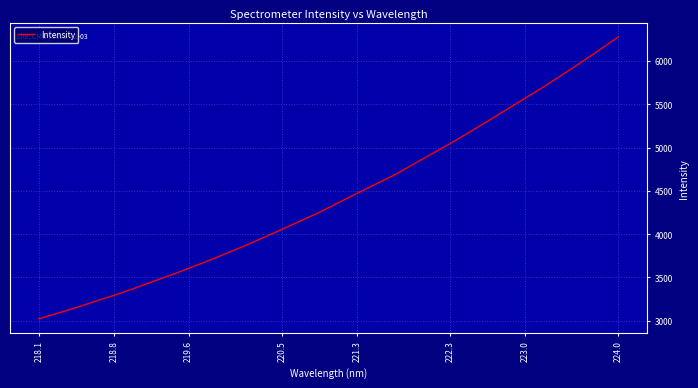

What is the difference between the maximum and minimum values?

3257.3